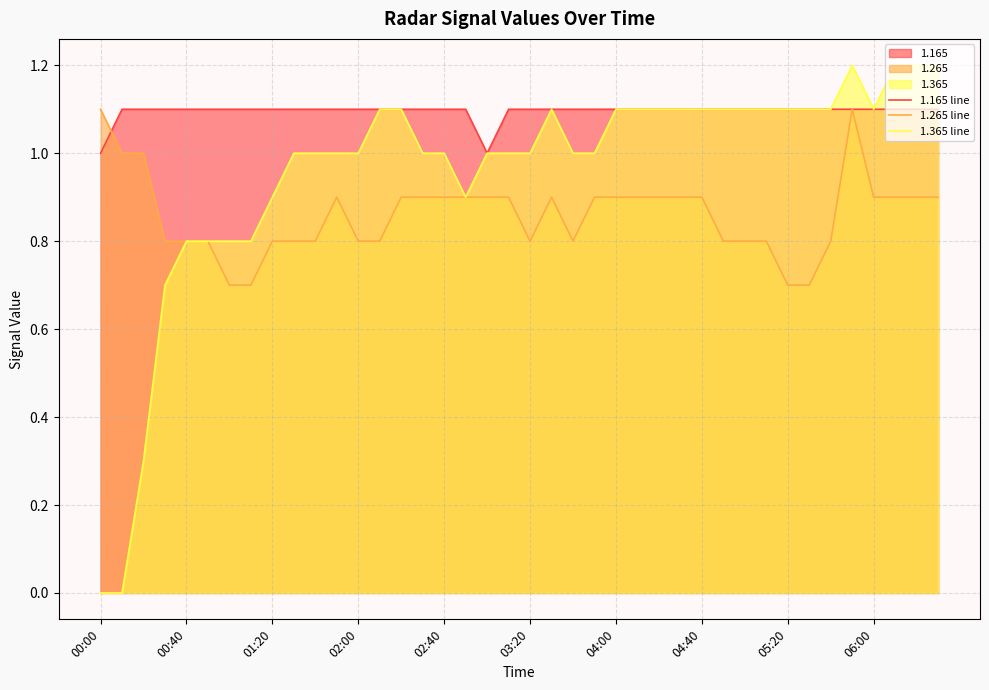

What is the value of the 1.365 line point at the 3rd from the left?

0.3